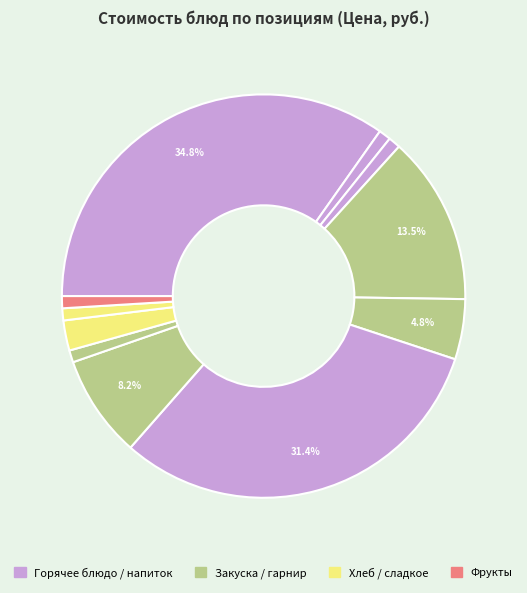

Which slice is the smallest?

Чай с сахаром (завтрак)